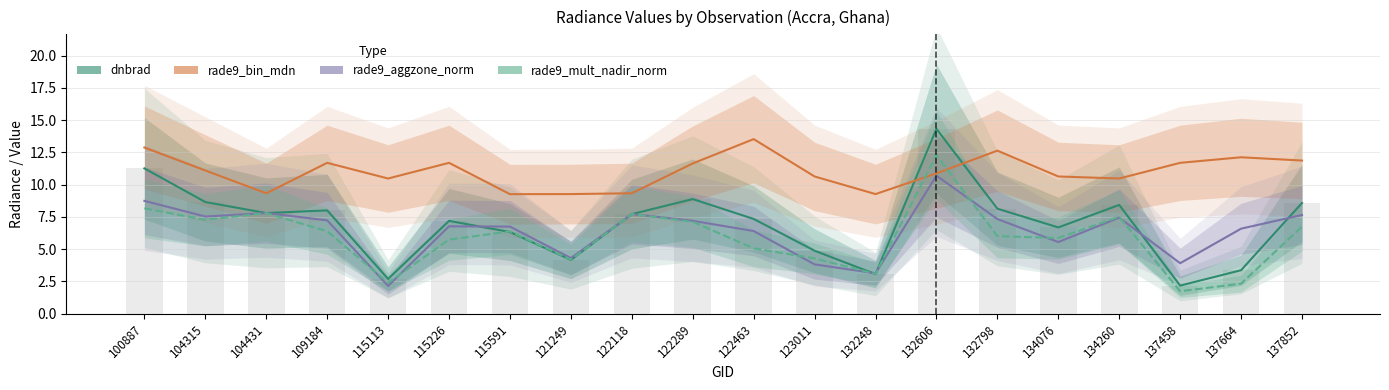

Reading left to right, extract all data points from this chart.

dnbrad: 100887=11.3	104315=8.7	104431=7.8	109184=8.0	115113=2.7	115226=7.2	115591=6.3	121249=4.2	122118=7.7	122289=8.9	122463=7.3	123011=4.9	132248=3.1	132606=14.3	132798=8.1	134076=6.7	134260=8.4	137458=2.2	137664=3.4	137852=8.6
rade9_bin_mdn: 100887=12.9	104315=11.1	104431=9.3	109184=11.7	115113=10.5	115226=11.7	115591=9.3	121249=9.3	122118=9.3	122289=11.6	122463=13.5	123011=10.6	132248=9.3	132606=10.9	132798=12.6	134076=10.6	134260=10.5	137458=11.7	137664=12.1	137852=11.9
rade9_aggzone_norm: 100887=8.7	104315=7.5	104431=7.8	109184=7.2	115113=2.1	115226=6.8	115591=6.7	121249=4.3	122118=7.7	122289=7.2	122463=6.4	123011=3.8	132248=3.1	132606=10.7	132798=7.3	134076=5.5	134260=7.4	137458=3.9	137664=6.6	137852=7.6
rade9_mult_nadir_norm: 100887=8.2	104315=7.3	104431=7.8	109184=6.4	115113=2.4	115226=5.7	115591=6.4	121249=4.2	122118=7.7	122289=7.1	122463=5.1	123011=4.3	132248=3.1	132606=12.3	132798=6.0	134076=5.9	134260=7.5	137458=1.7	137664=2.3	137852=6.7